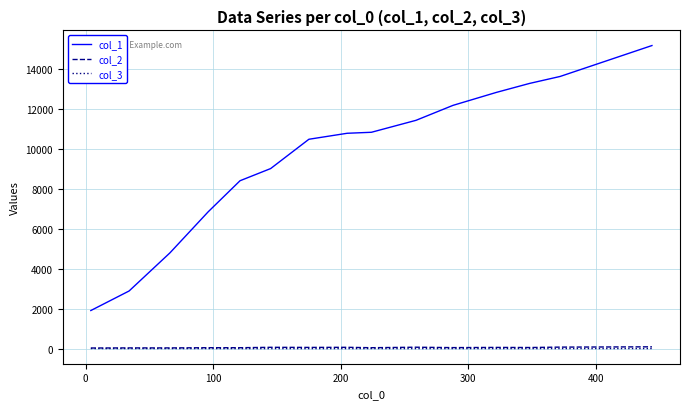

Which series has the largest total across all categories?

col_1